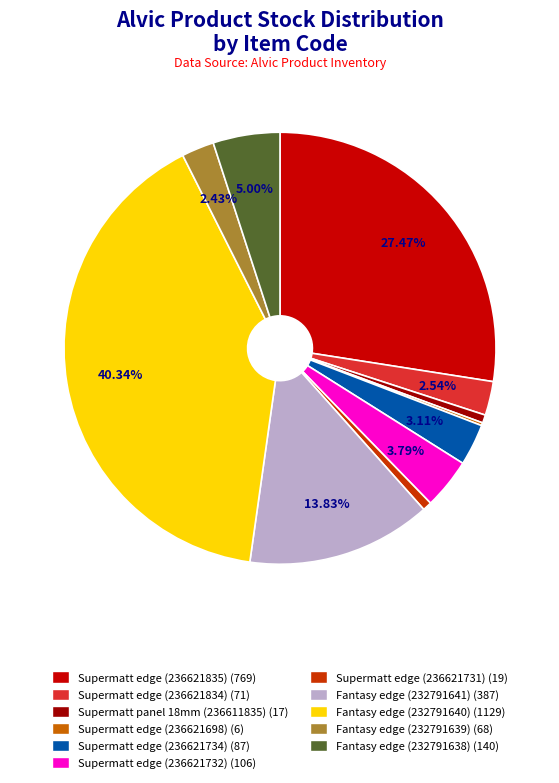

Does any single category account for the majority?

No